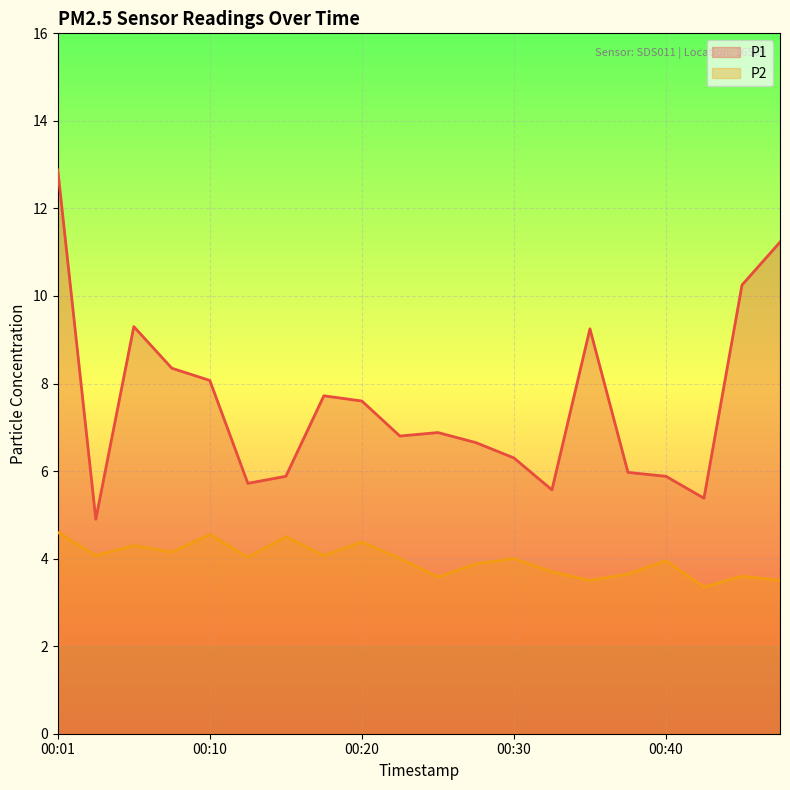

How many lines are shown in the chart?

2